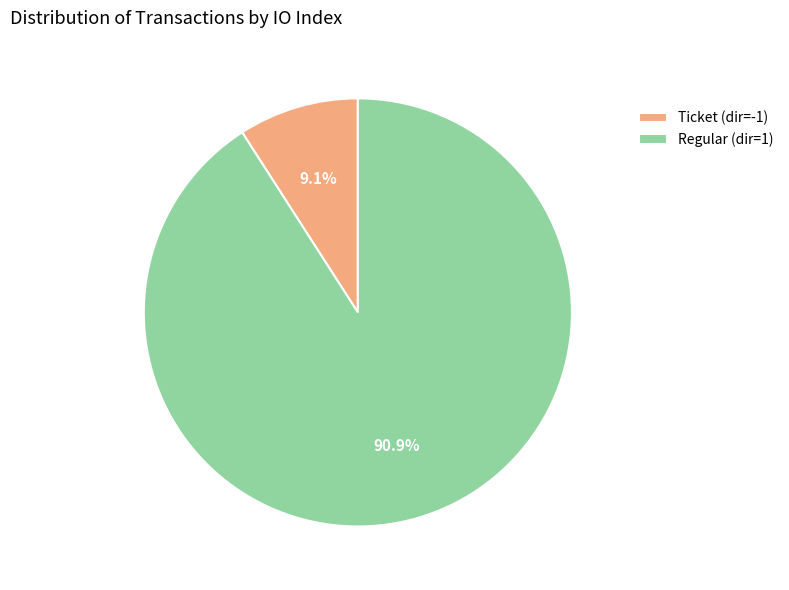

Count the number of slices in the pie.

2